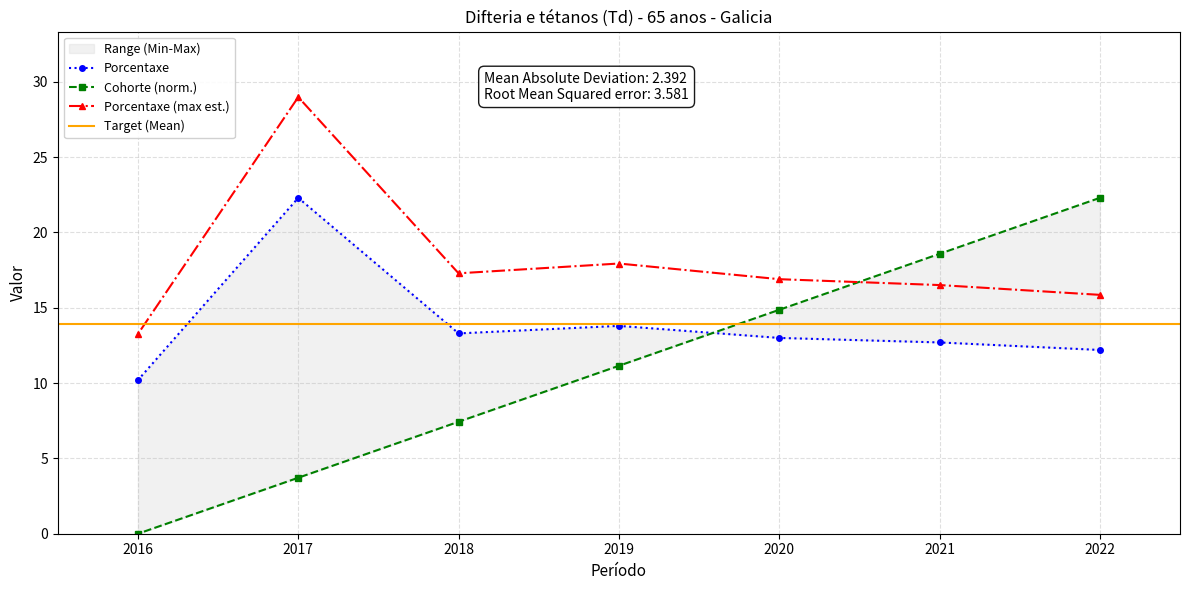

True or false: Cohorte has a value of 18.6 at 2021.

True